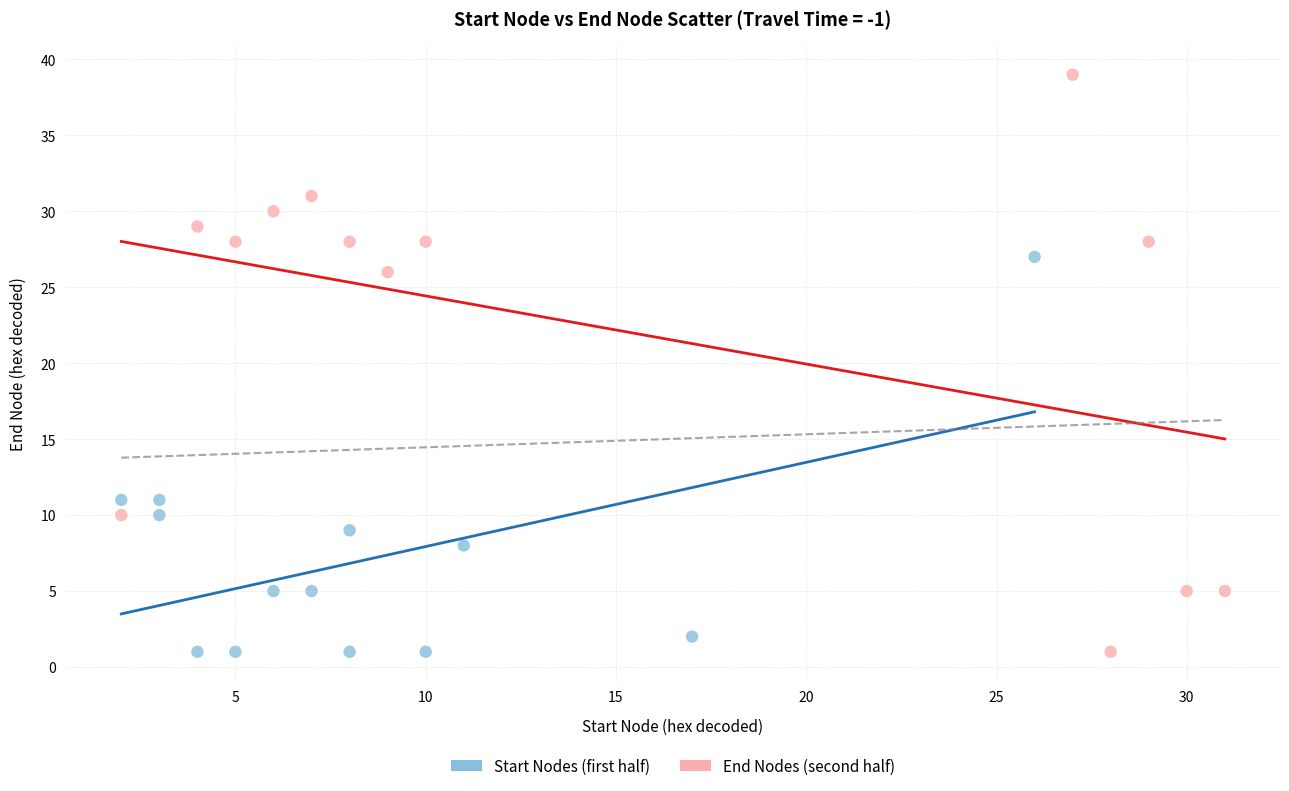

Which series reaches the maximum Y coordinate?

End Nodes (second half)